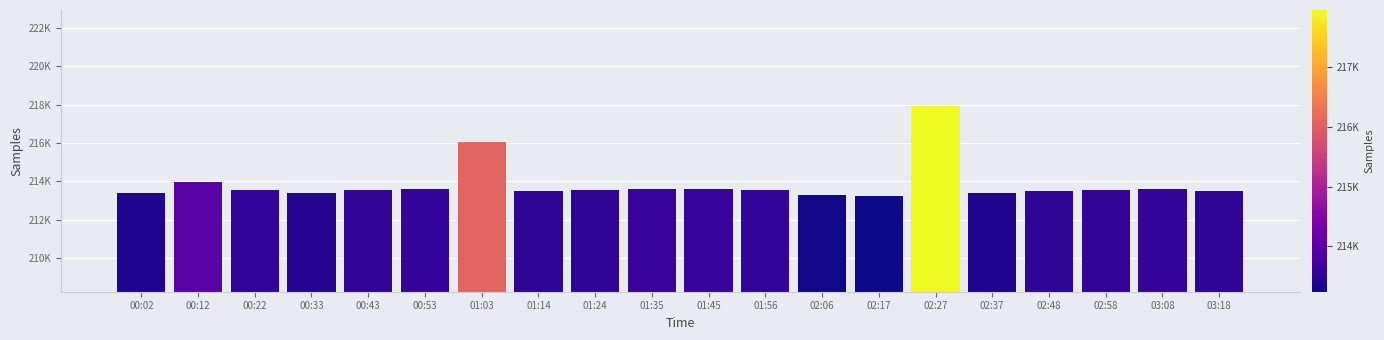

Rank the categories by value from lowest to highest.

02:17, 02:06, 00:02, 02:37, 00:33, 01:14, 02:48, 03:18, 01:24, 00:22, 01:56, 00:43, 02:58, 03:08, 00:53, 01:45, 01:35, 00:12, 01:03, 02:27